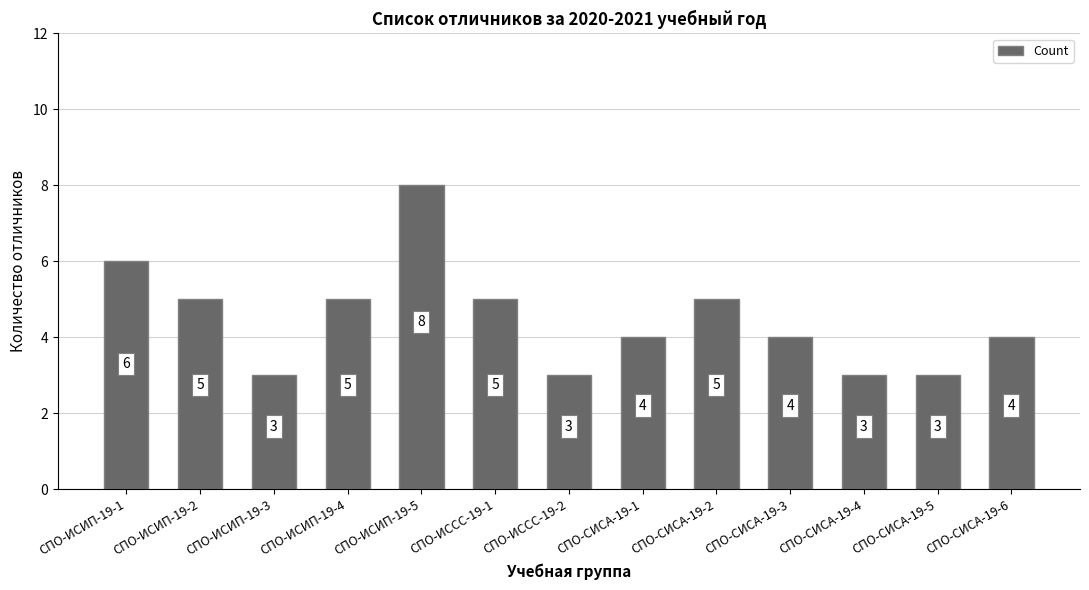

Reading left to right, what are all the values shown in this chart?

СПО-ИСИП-19-1=6	СПО-ИСИП-19-2=5	СПО-ИСИП-19-3=3	СПО-ИСИП-19-4=5	СПО-ИСИП-19-5=8	СПО-ИССС-19-1=5	СПО-ИССС-19-2=3	СПО-СИСА-19-1=4	СПО-СИСА-19-2=5	СПО-СИСА-19-3=4	СПО-СИСА-19-4=3	СПО-СИСА-19-5=3	СПО-СИСА-19-6=4